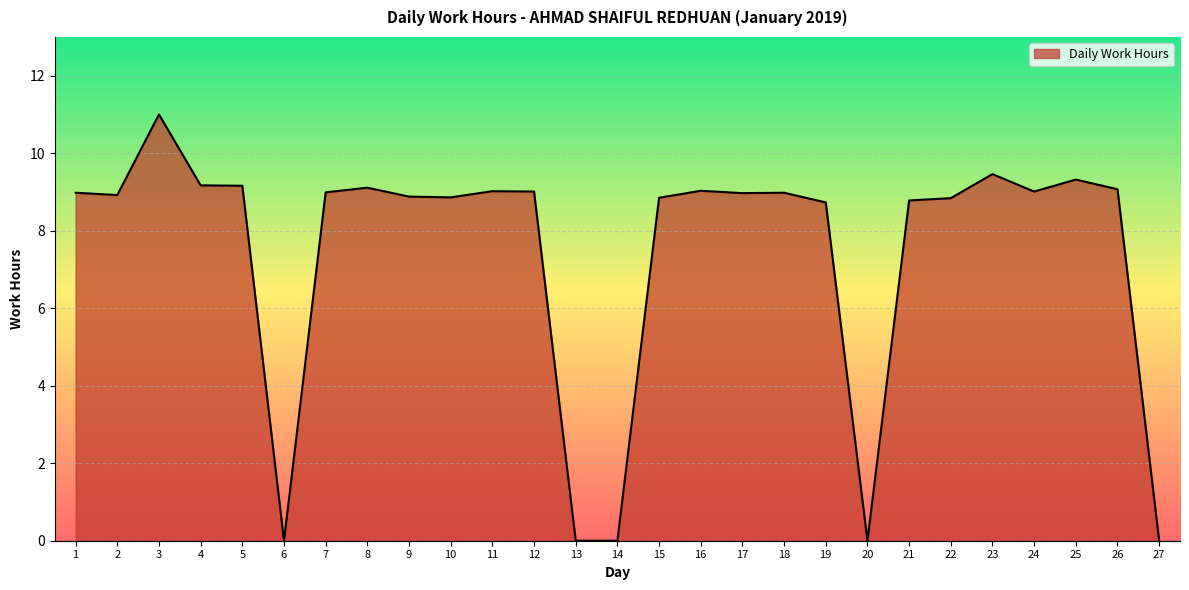

The value at 6 is 0.0. True or false?

True